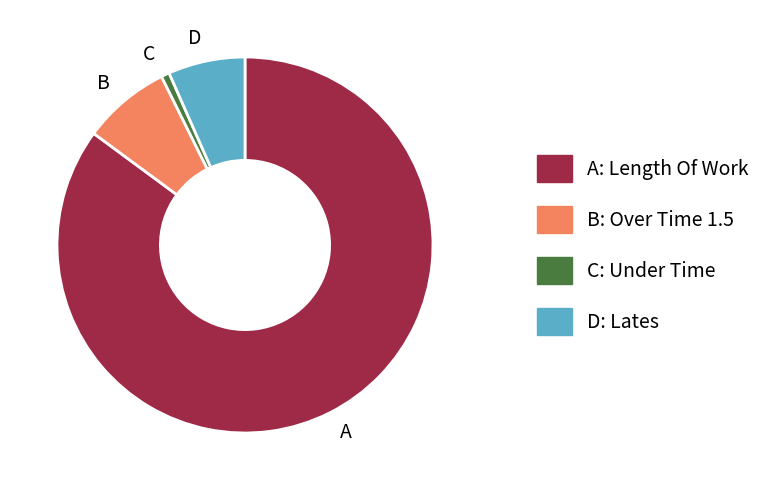

How many slices are in this pie chart?

4